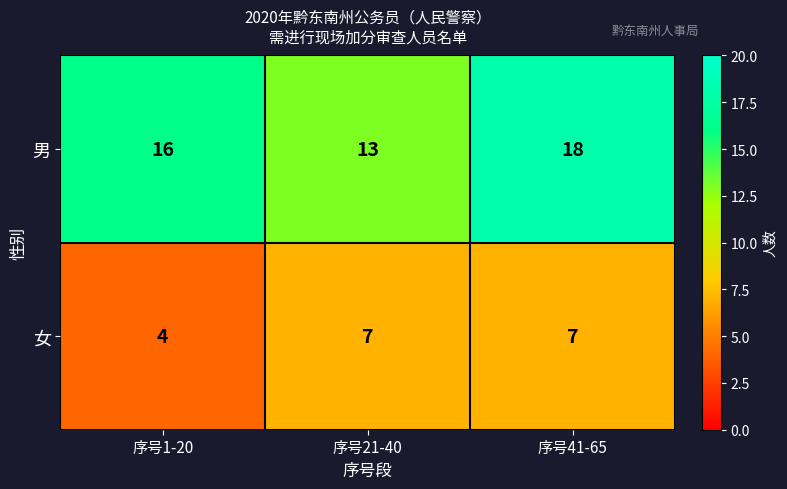

Rank the series by their maximum value, from lowest to highest.

女, 男